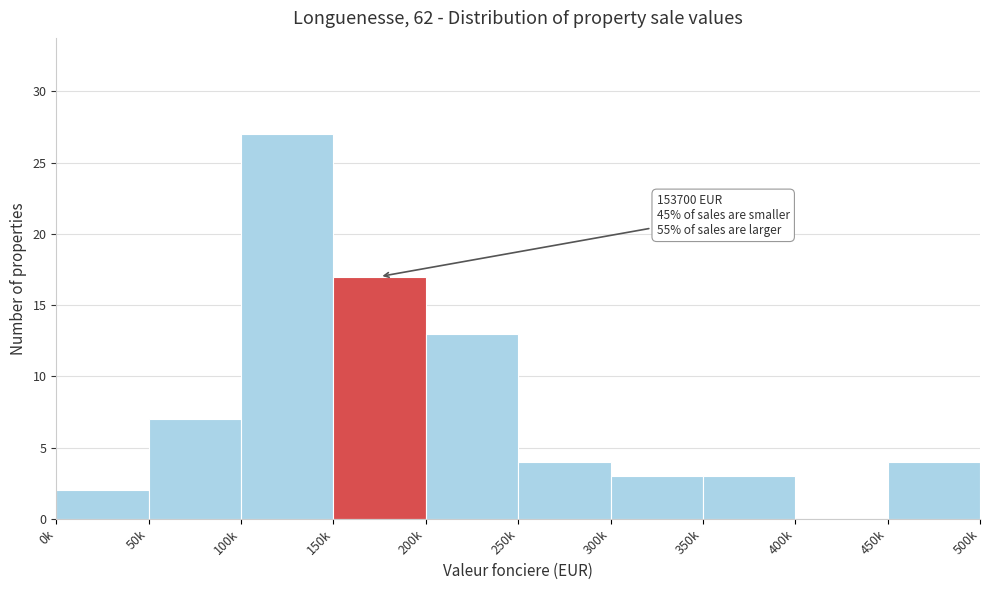

Reading left to right, extract all data points from this chart.

0k=2	50k=7	100k=27	150k=17	200k=13	250k=4	300k=3	350k=3	400k=0	450k=4